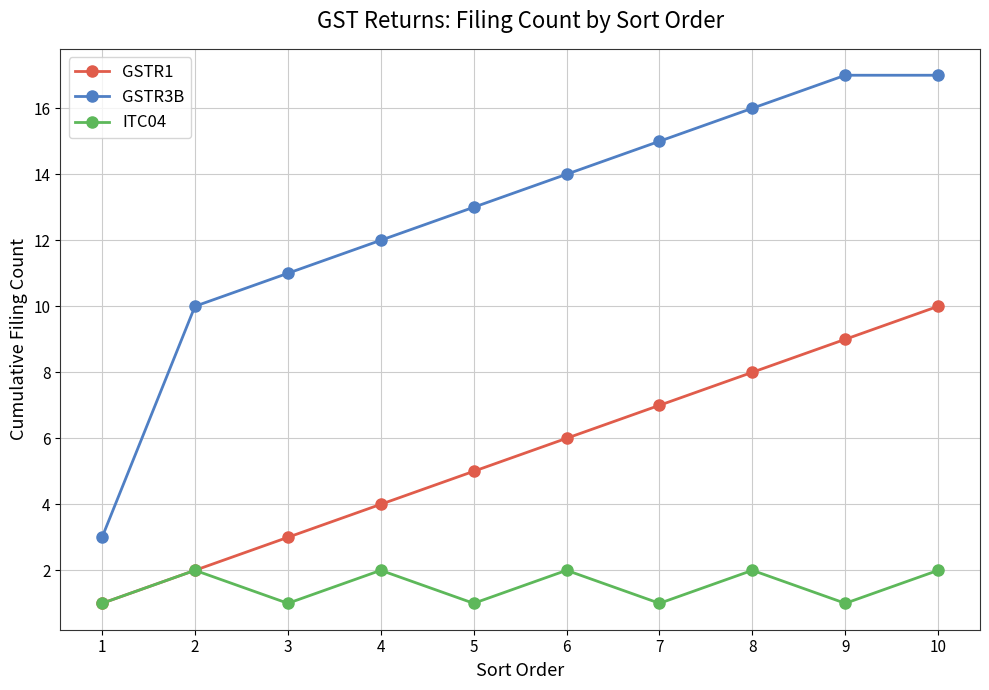

Is this an area chart (filled region under the line)?

No